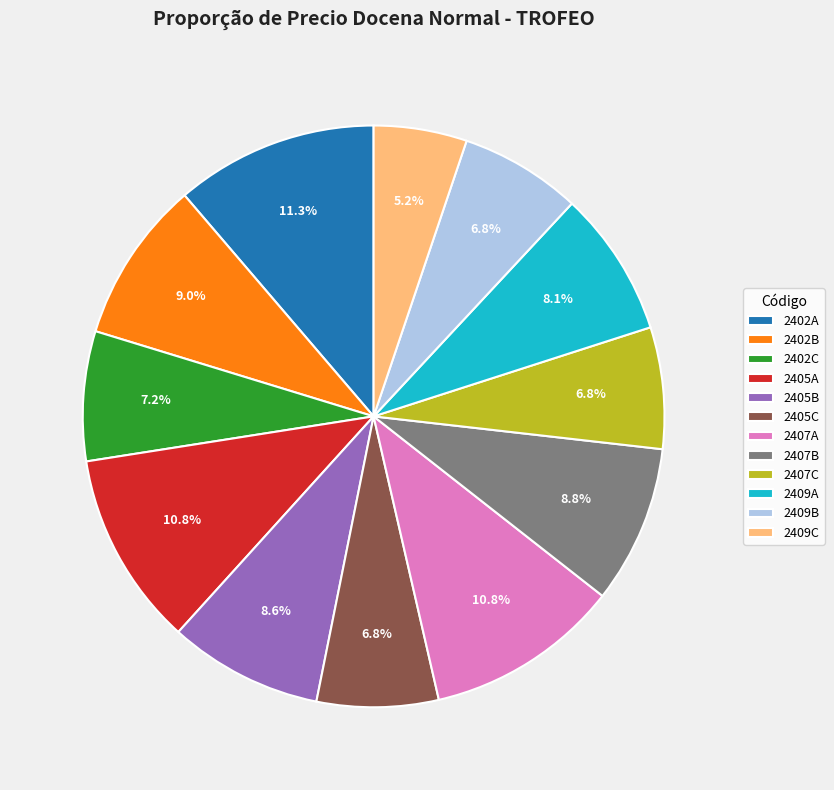

To the nearest percent, what is the difference between the largest and smallest slice percentages?

6%